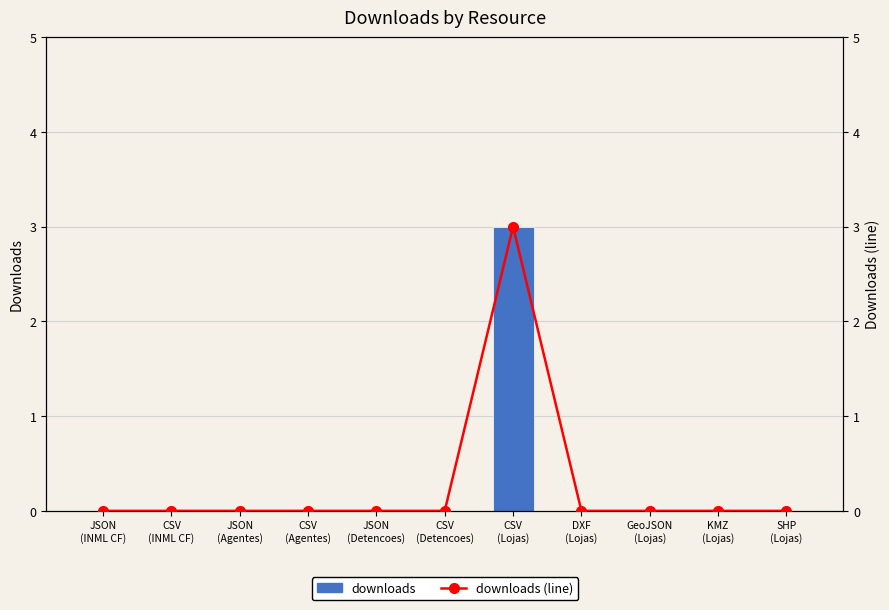

What are all the series names shown in the legend?

downloads, downloads (line)